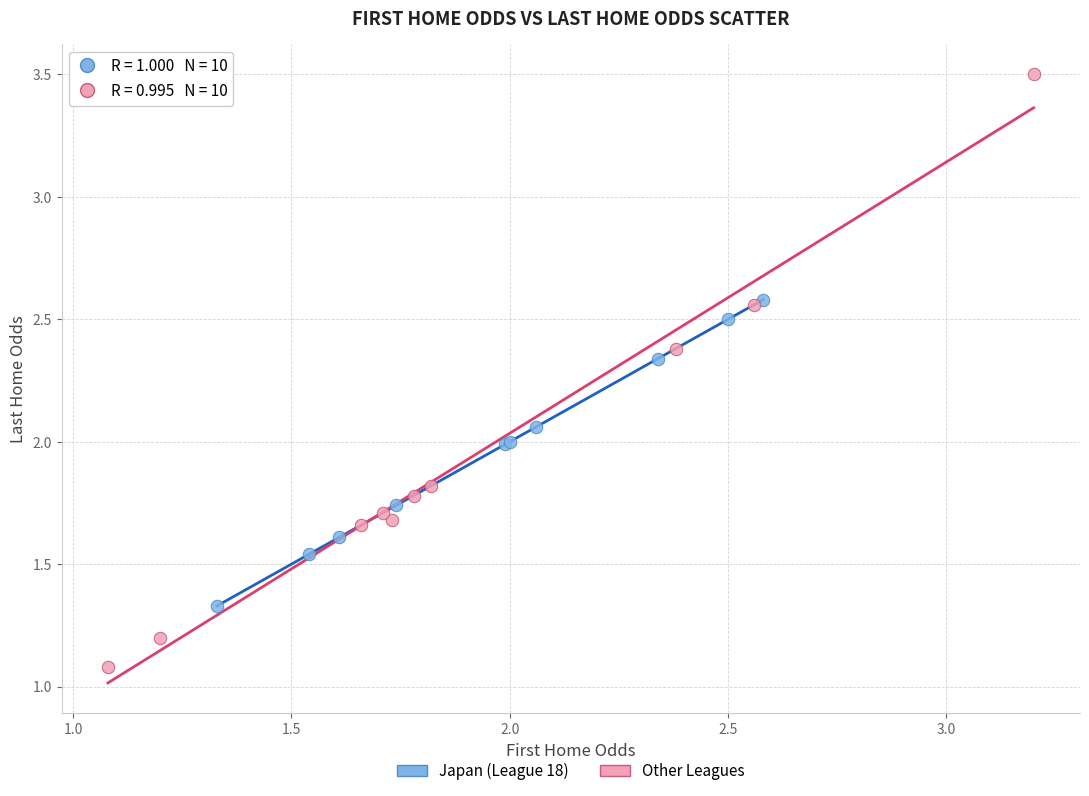

Which series reaches the maximum Y coordinate?

Other Leagues